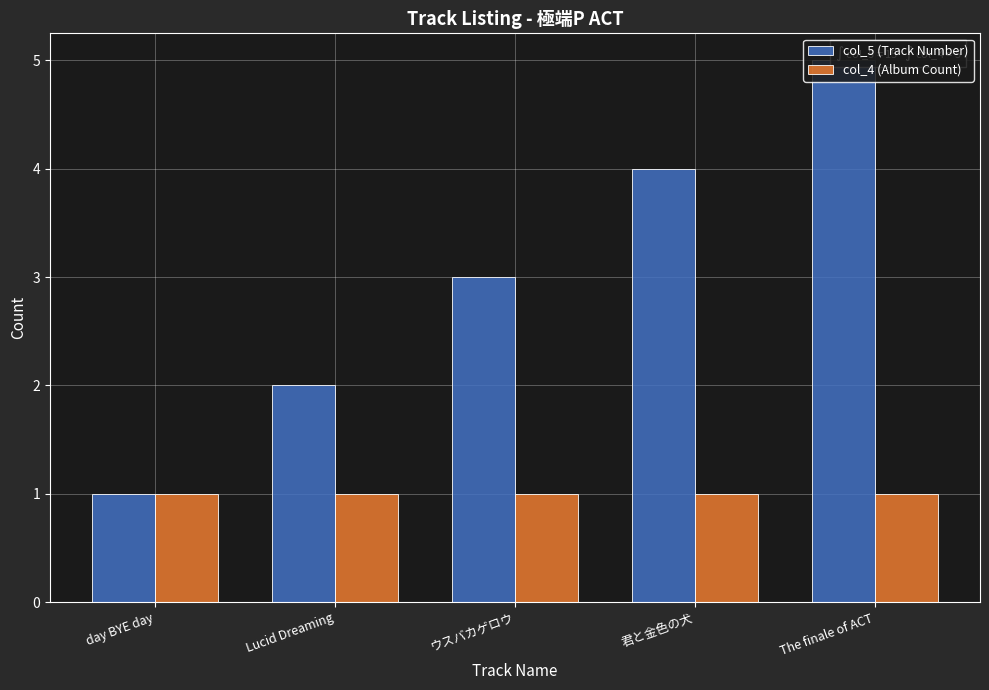

How many bars are there in total?

10